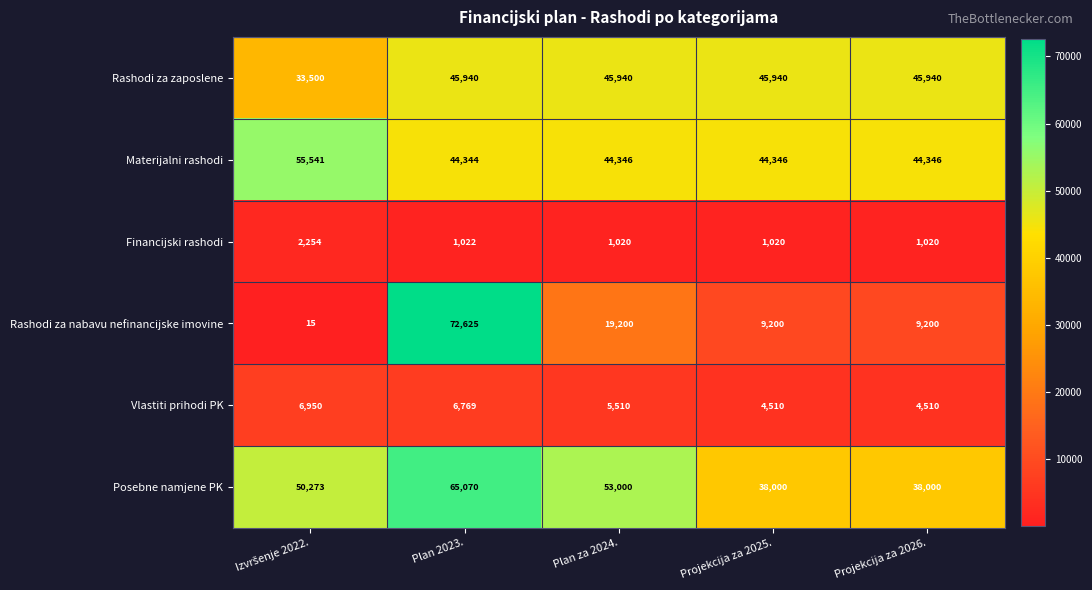

Rank the series by their maximum value, from highest to lowest.

Rashodi za nabavu nefinancijske imovine, Posebne namjene PK, Materijalni rashodi, Rashodi za zaposlene, Vlastiti prihodi PK, Financijski rashodi